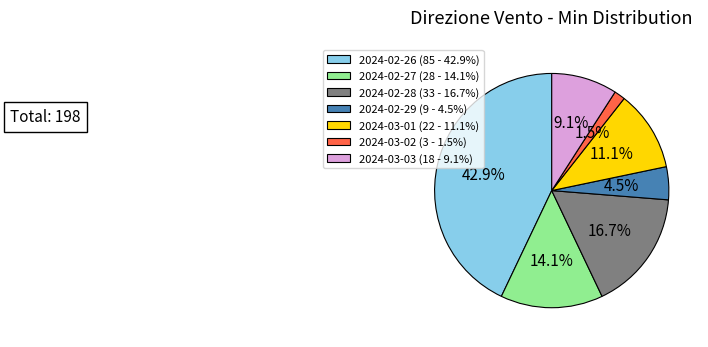

What percentage is the 2024-03-03 slice, to the nearest percent?

9%